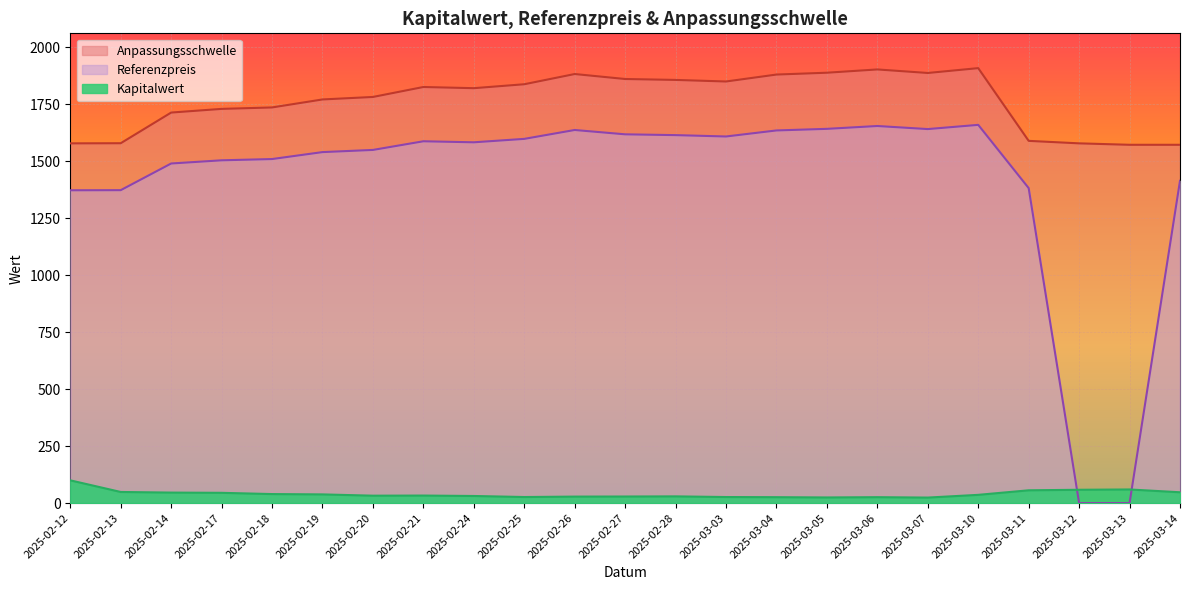

What is the difference between the maximum and minimum values in the Referenzpreis series?

1659.5